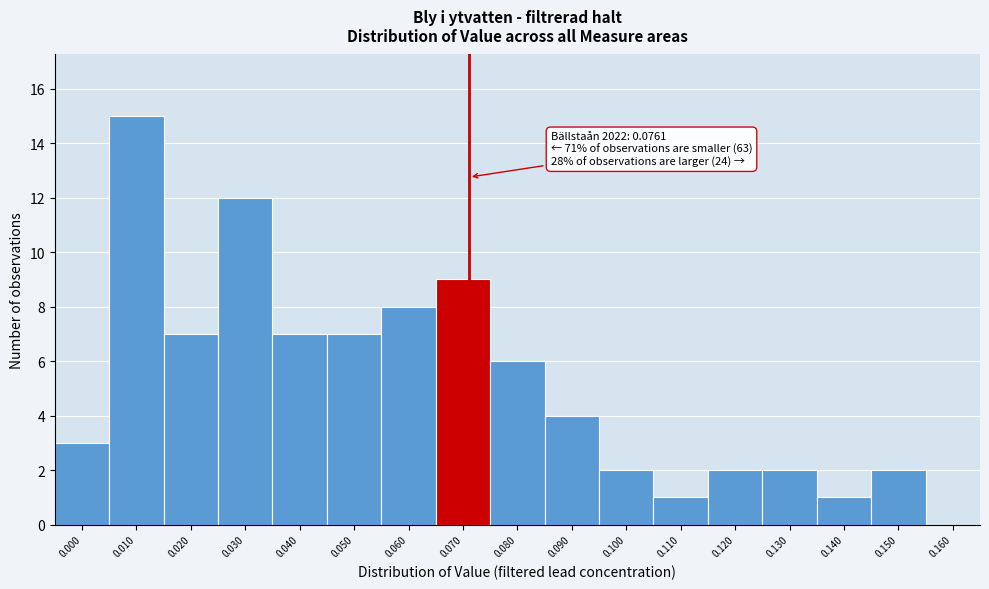

Reading left to right, transcribe all the data shown in this chart.

0.000=3	0.010=15	0.020=7	0.030=12	0.040=7	0.050=7	0.060=8	0.070=9	0.080=6	0.090=4	0.100=2	0.110=1	0.120=2	0.130=2	0.140=1	0.150=2	0.160=0